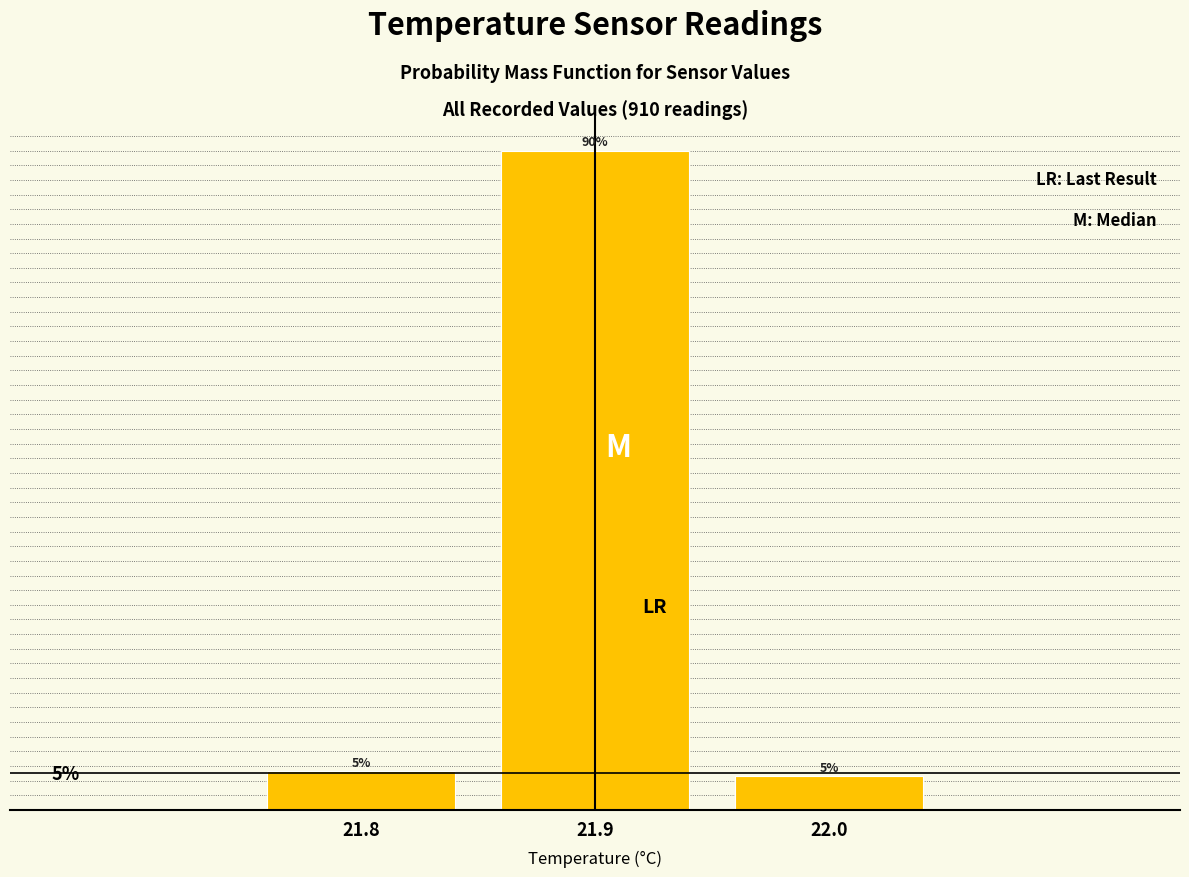

Are the bars horizontal?

No